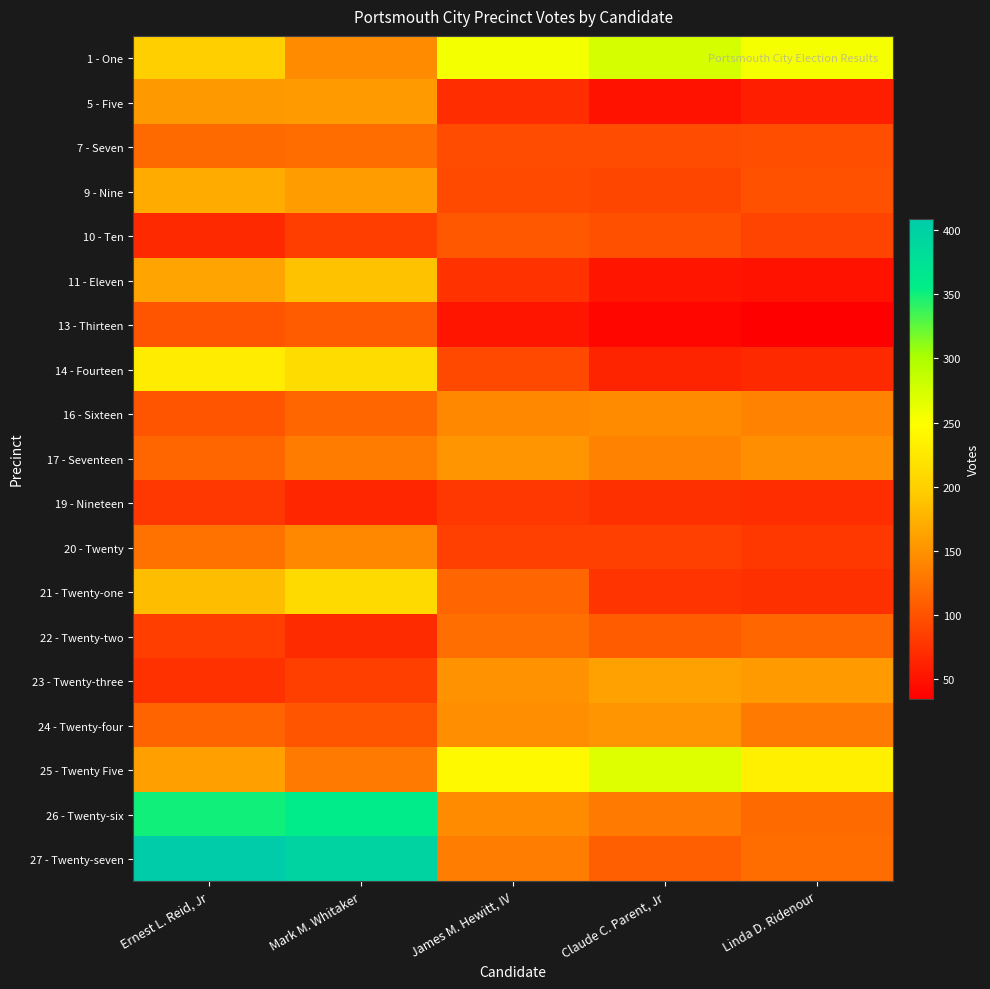

Reading left to right, what are all the values shown in this chart?

1 - One: Ernest L. Reid, Jr=199	Mark M. Whitaker=145	James M. Hewitt, IV=255	Claude C. Parent, Jr=275	Linda D. Ridenour=254
5 - Five: Ernest L. Reid, Jr=156	Mark M. Whitaker=157	James M. Hewitt, IV=71	Claude C. Parent, Jr=51	Linda D. Ridenour=60
7 - Seven: Ernest L. Reid, Jr=119	Mark M. Whitaker=121	James M. Hewitt, IV=95	Claude C. Parent, Jr=95	Linda D. Ridenour=97
9 - Nine: Ernest L. Reid, Jr=170	Mark M. Whitaker=158	James M. Hewitt, IV=94	Claude C. Parent, Jr=91	Linda D. Ridenour=99
10 - Ten: Ernest L. Reid, Jr=68	Mark M. Whitaker=84	James M. Hewitt, IV=105	Claude C. Parent, Jr=98	Linda D. Ridenour=88
11 - Eleven: Ernest L. Reid, Jr=165	Mark M. Whitaker=188	James M. Hewitt, IV=75	Claude C. Parent, Jr=52	Linda D. Ridenour=50
13 - Thirteen: Ernest L. Reid, Jr=102	Mark M. Whitaker=108	James M. Hewitt, IV=52	Claude C. Parent, Jr=41	Linda D. Ridenour=35
14 - Fourteen: Ernest L. Reid, Jr=229	Mark M. Whitaker=213	James M. Hewitt, IV=93	Claude C. Parent, Jr=64	Linda D. Ridenour=68
16 - Sixteen: Ernest L. Reid, Jr=102	Mark M. Whitaker=116	James M. Hewitt, IV=142	Claude C. Parent, Jr=145	Linda D. Ridenour=138
17 - Seventeen: Ernest L. Reid, Jr=116	Mark M. Whitaker=133	James M. Hewitt, IV=152	Claude C. Parent, Jr=138	Linda D. Ridenour=147
19 - Nineteen: Ernest L. Reid, Jr=79	Mark M. Whitaker=65	James M. Hewitt, IV=79	Claude C. Parent, Jr=73	Linda D. Ridenour=71
20 - Twenty: Ernest L. Reid, Jr=125	Mark M. Whitaker=142	James M. Hewitt, IV=86	Claude C. Parent, Jr=86	Linda D. Ridenour=80
21 - Twenty-one: Ernest L. Reid, Jr=184	Mark M. Whitaker=211	James M. Hewitt, IV=115	Claude C. Parent, Jr=76	Linda D. Ridenour=73
22 - Twenty-two: Ernest L. Reid, Jr=84	Mark M. Whitaker=70	James M. Hewitt, IV=122	Claude C. Parent, Jr=108	Linda D. Ridenour=116
23 - Twenty-three: Ernest L. Reid, Jr=74	Mark M. Whitaker=85	James M. Hewitt, IV=150	Claude C. Parent, Jr=162	Linda D. Ridenour=157
24 - Twenty-four: Ernest L. Reid, Jr=114	Mark M. Whitaker=102	James M. Hewitt, IV=147	Claude C. Parent, Jr=153	Linda D. Ridenour=132
25 - Twenty Five: Ernest L. Reid, Jr=160	Mark M. Whitaker=131	James M. Hewitt, IV=243	Claude C. Parent, Jr=269	Linda D. Ridenour=233
26 - Twenty-six: Ernest L. Reid, Jr=350	Mark M. Whitaker=359	James M. Hewitt, IV=145	Claude C. Parent, Jr=132	Linda D. Ridenour=119
27 - Twenty-seven: Ernest L. Reid, Jr=409	Mark M. Whitaker=396	James M. Hewitt, IV=134	Claude C. Parent, Jr=110	Linda D. Ridenour=120